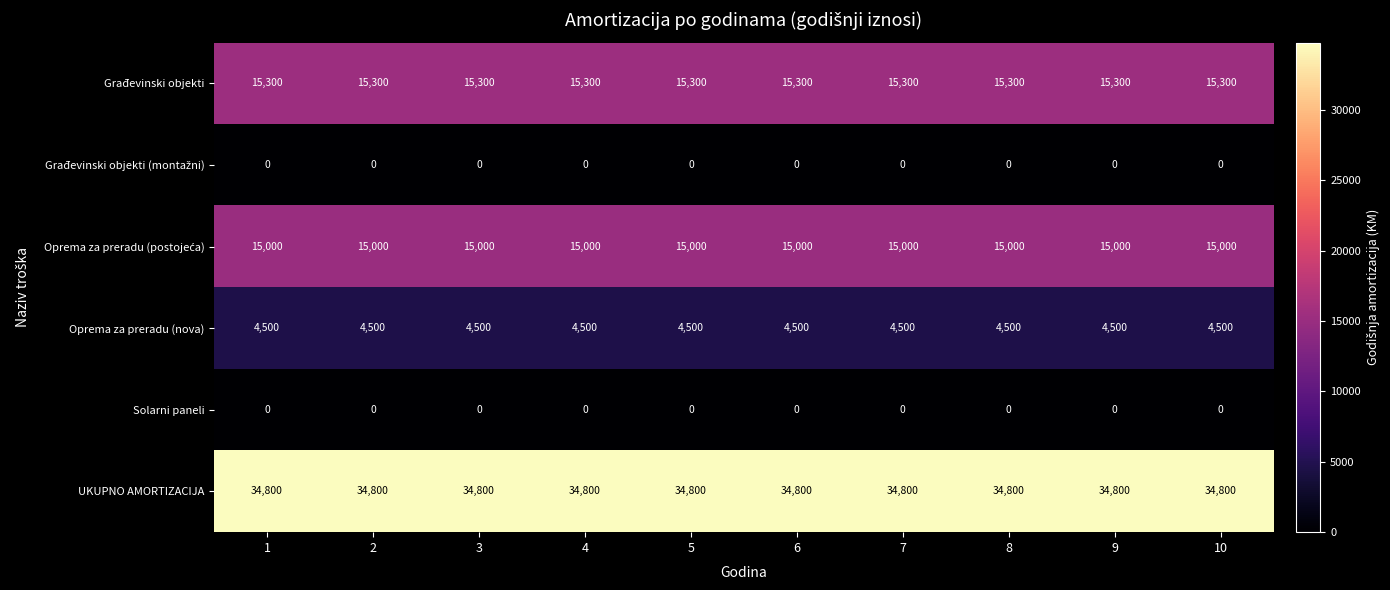

What is the average value of the Oprema za preradu (nova) series?

4500